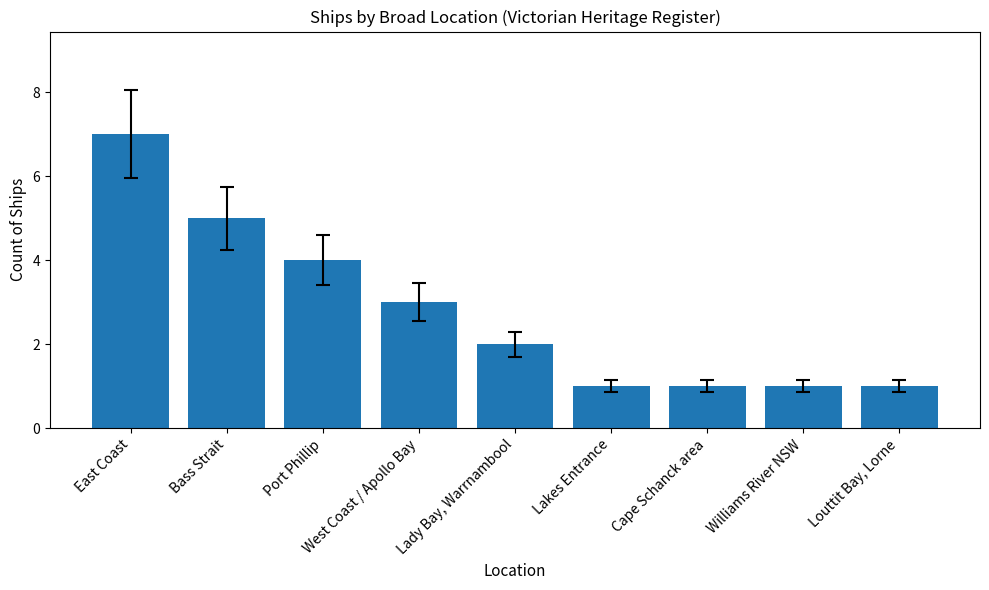

How many bars are there in total?

9